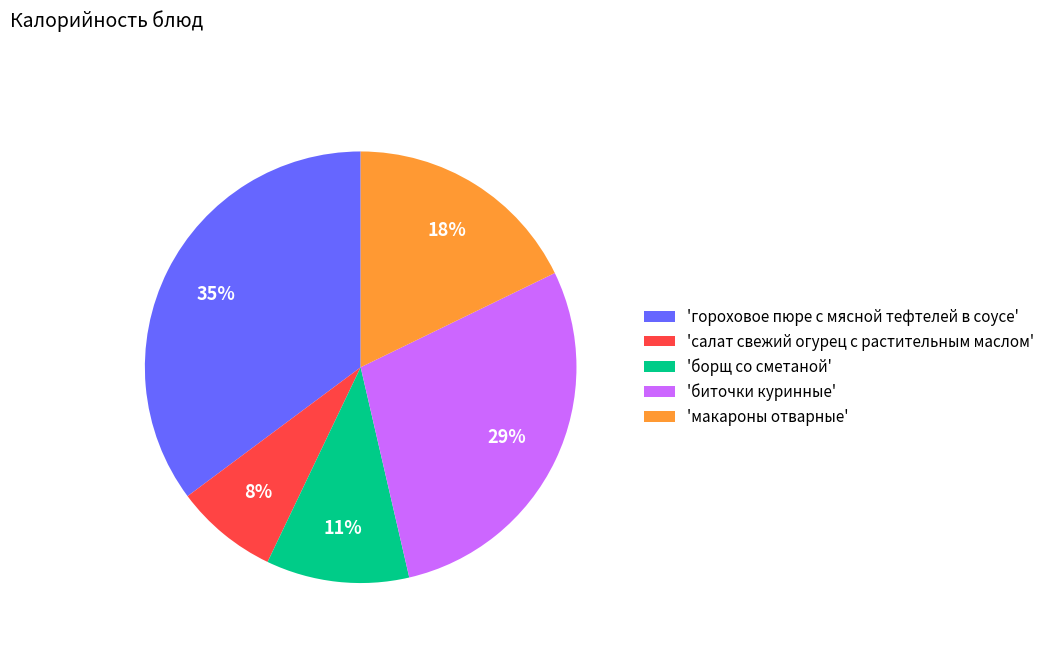

To the nearest percent, what percentage of the pie is 'биточки куринные'?

29%